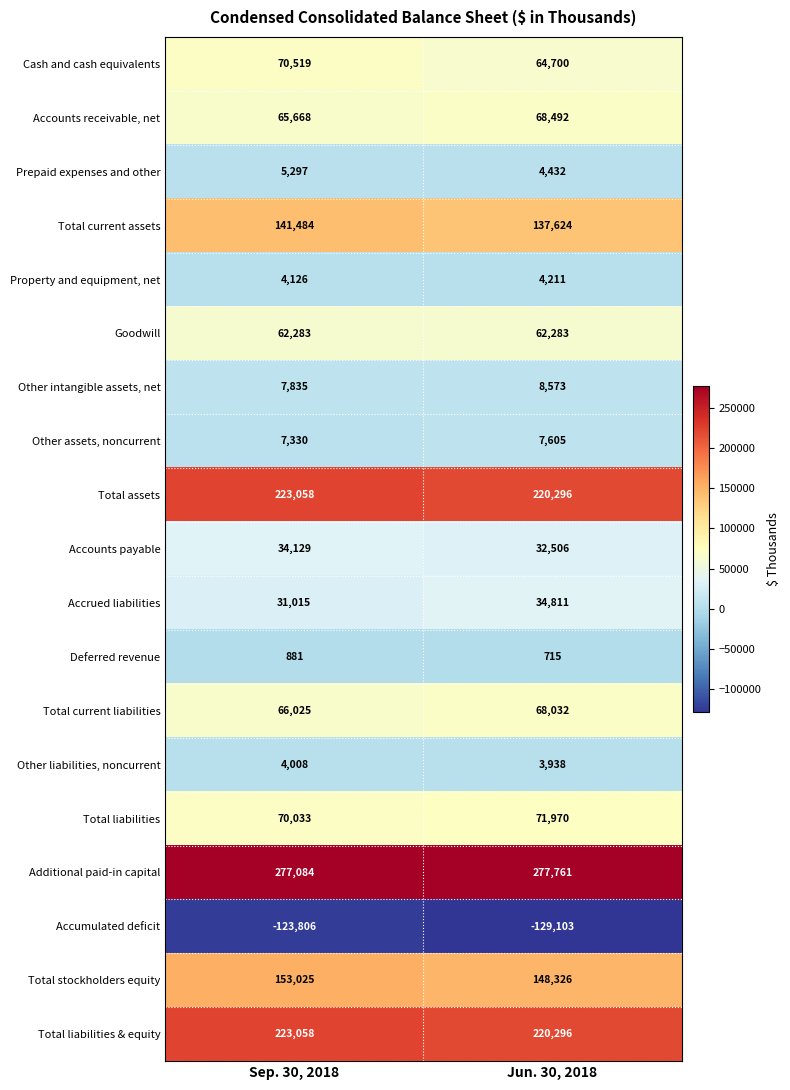

What is the total value across all series at Sep. 30, 2018?

1323052